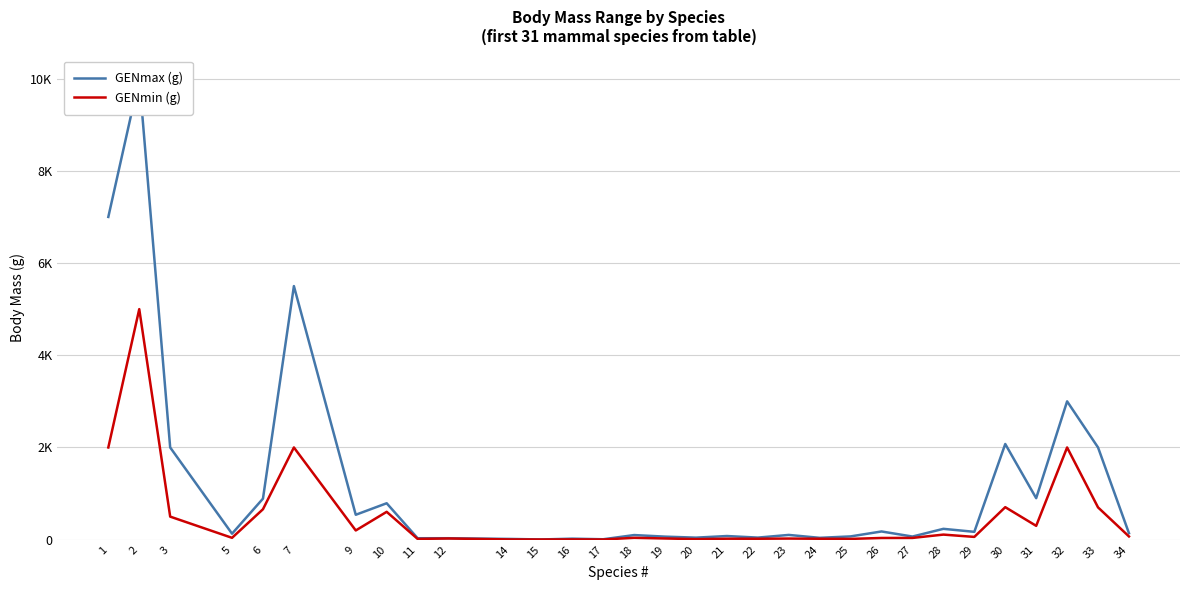

True or false: GENmin (g) and GENmax (g) cross at least once.

False